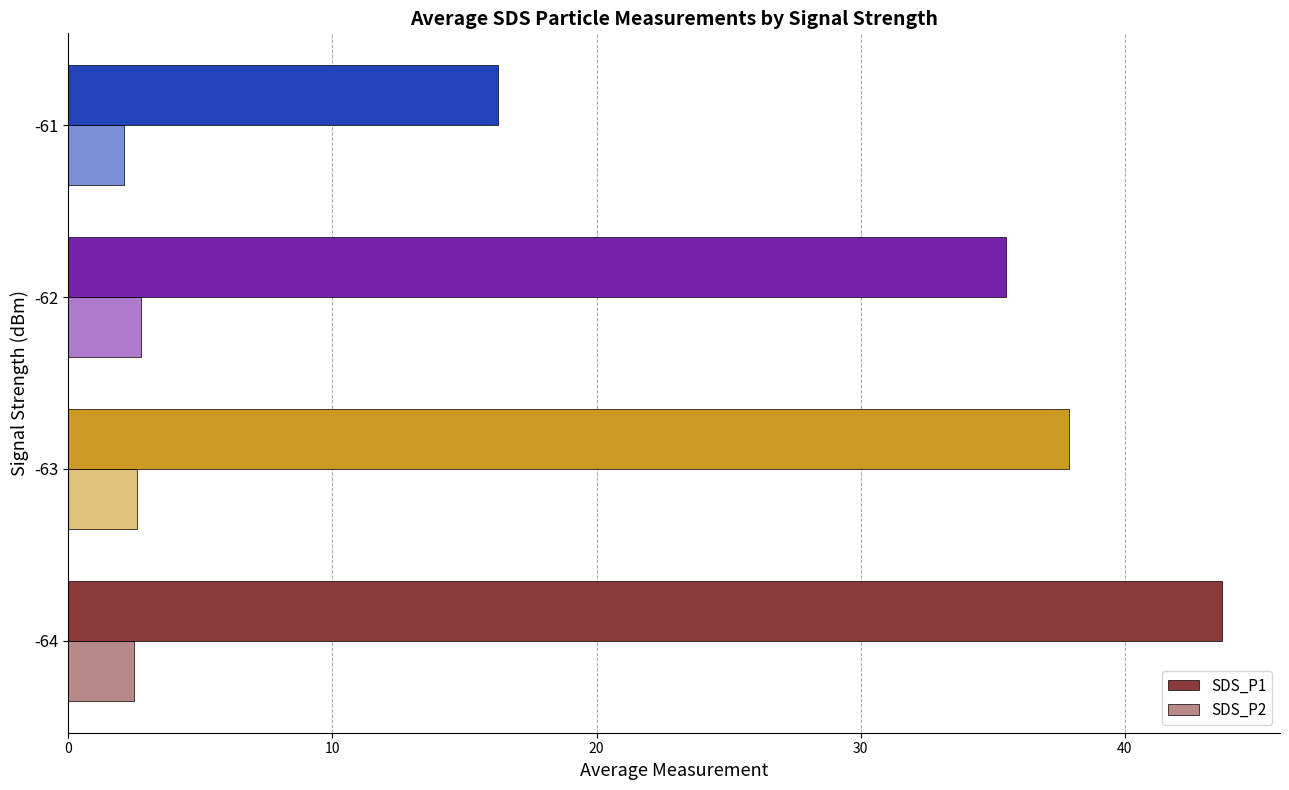

Rank the series by their maximum value, from highest to lowest.

SDS_P1, SDS_P2